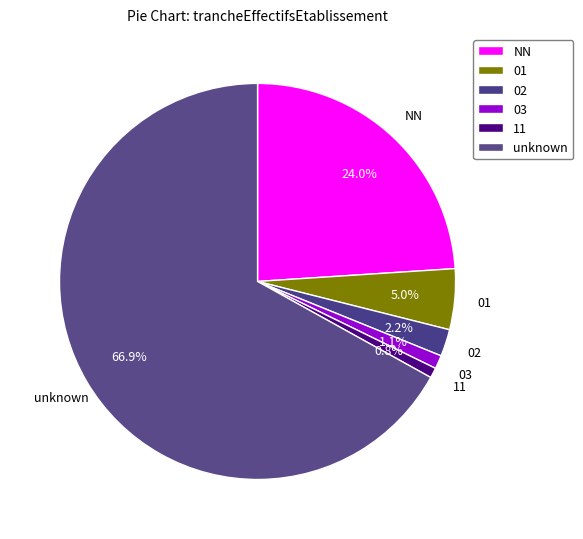

How many segments does this pie chart have?

6